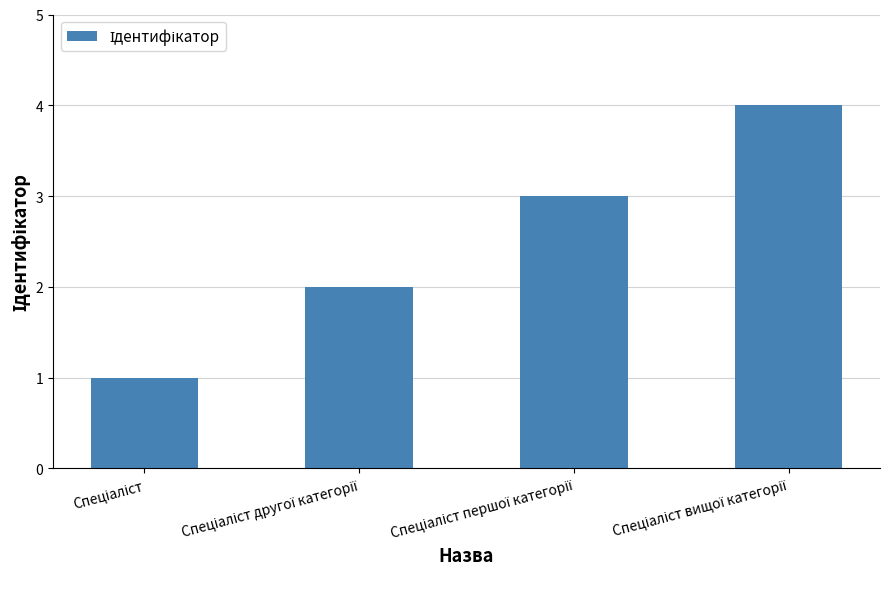

What is the sum of all values?

10